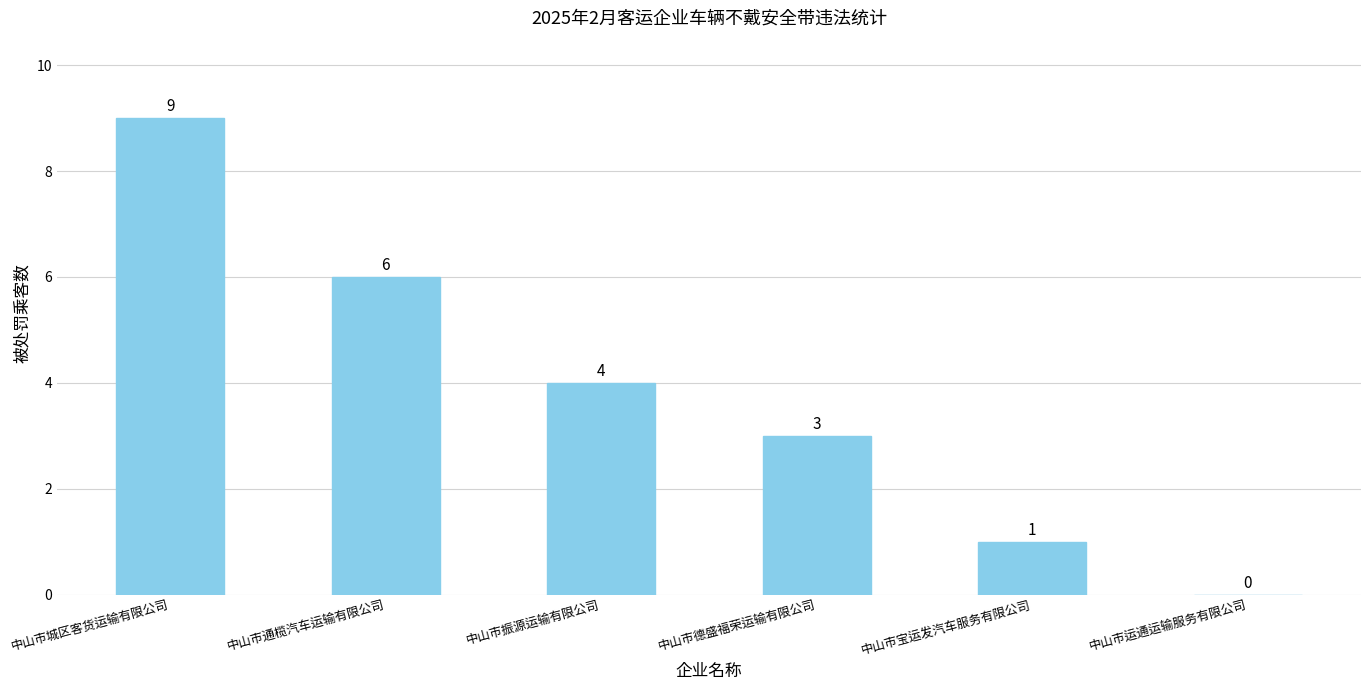

How many values are between 1 and 6?

4